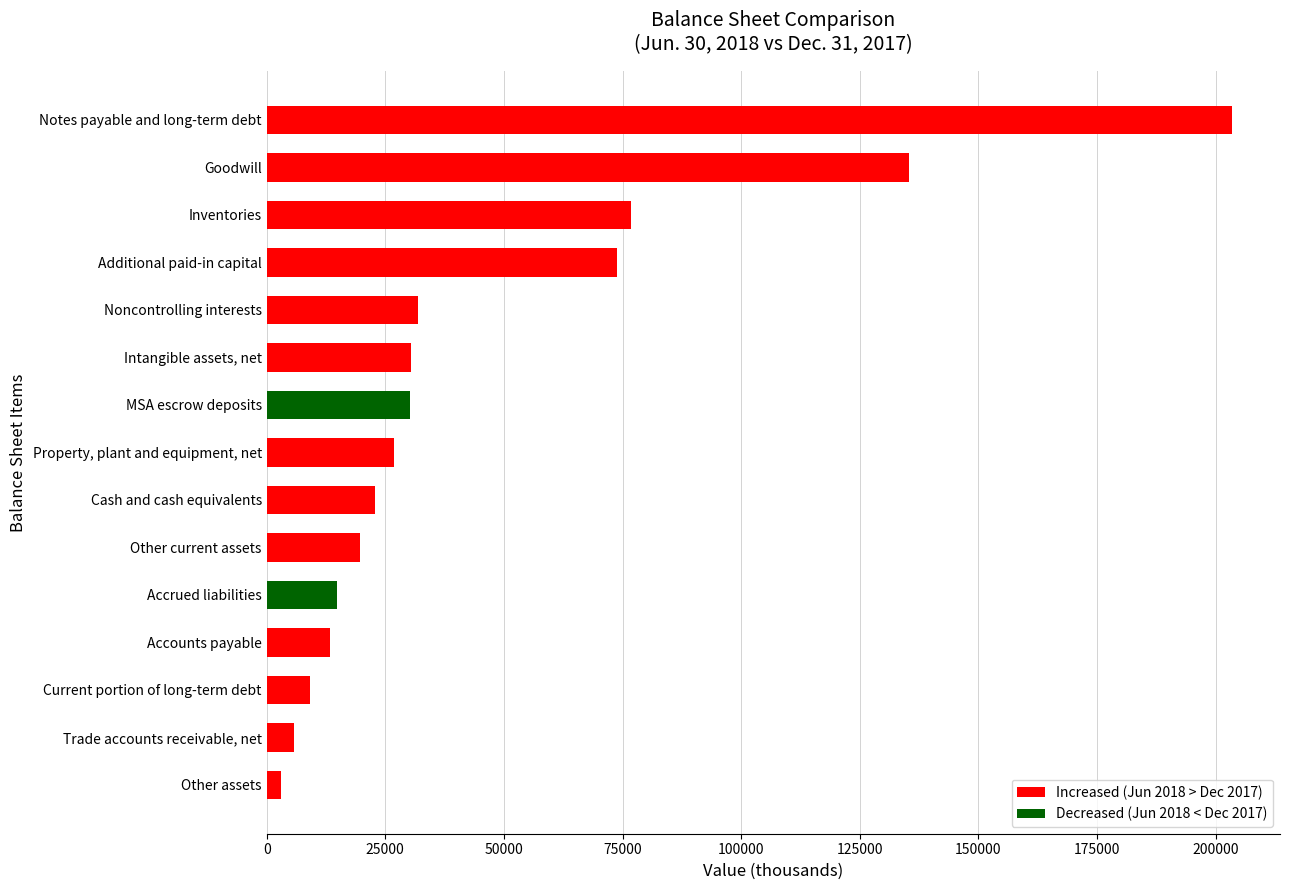

What is the change in value from MSA escrow deposits to Additional paid-in capital?

+43565